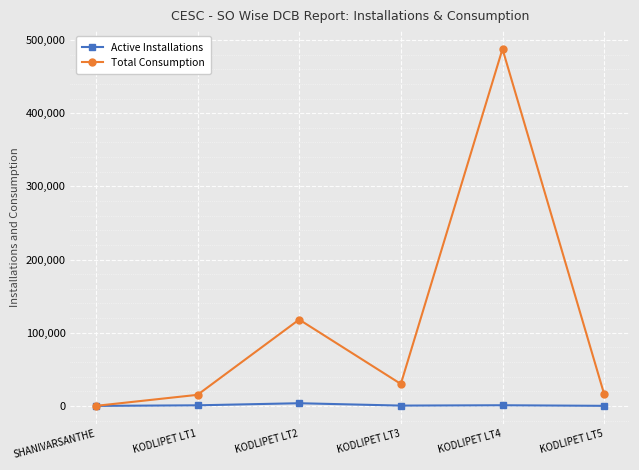

What is the highest value of the Total Consumption series?

487721